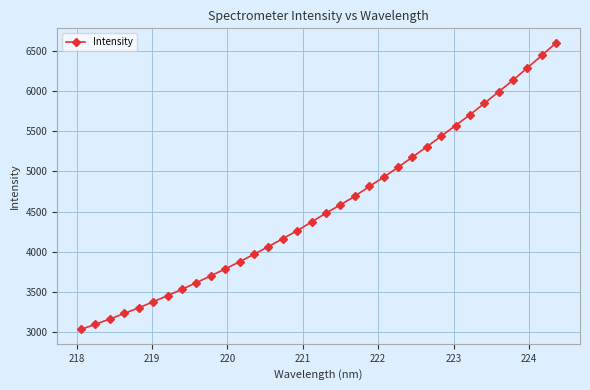

True or false: there are more than 2 points higher than both neighbors.

False